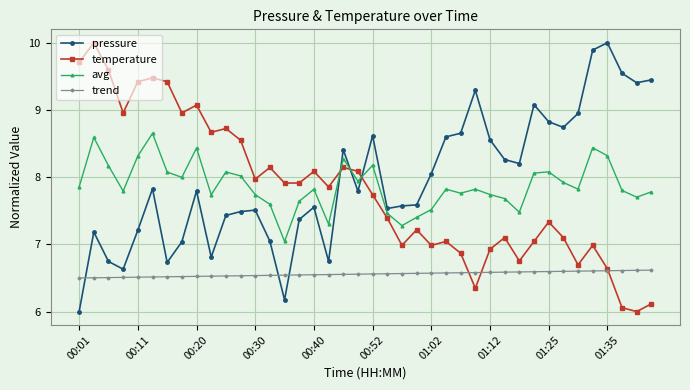

How many lines are shown in the chart?

4